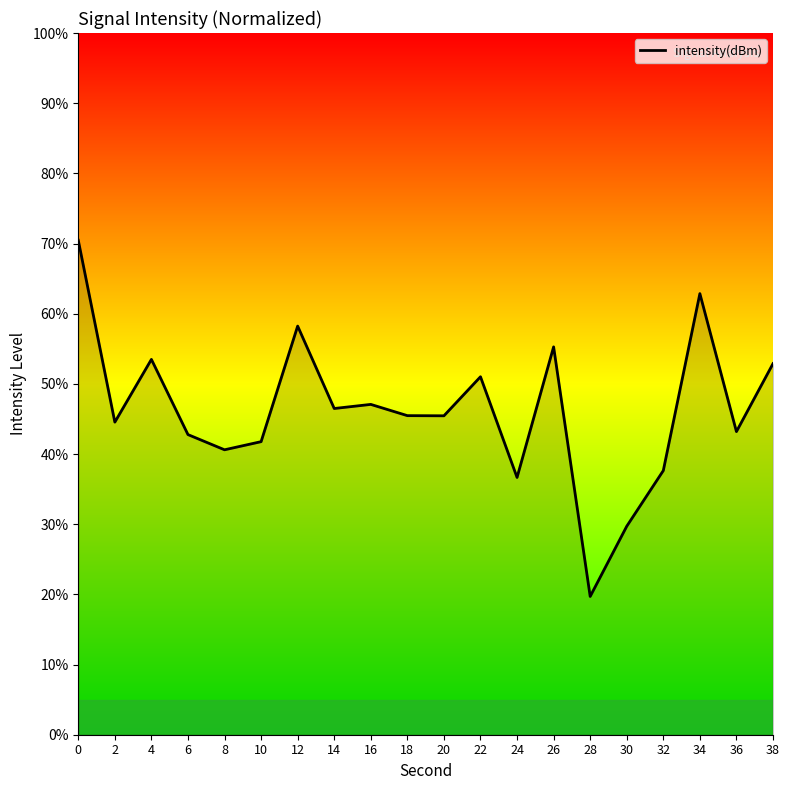

Is it true that the value at 0 is 123.4?

False